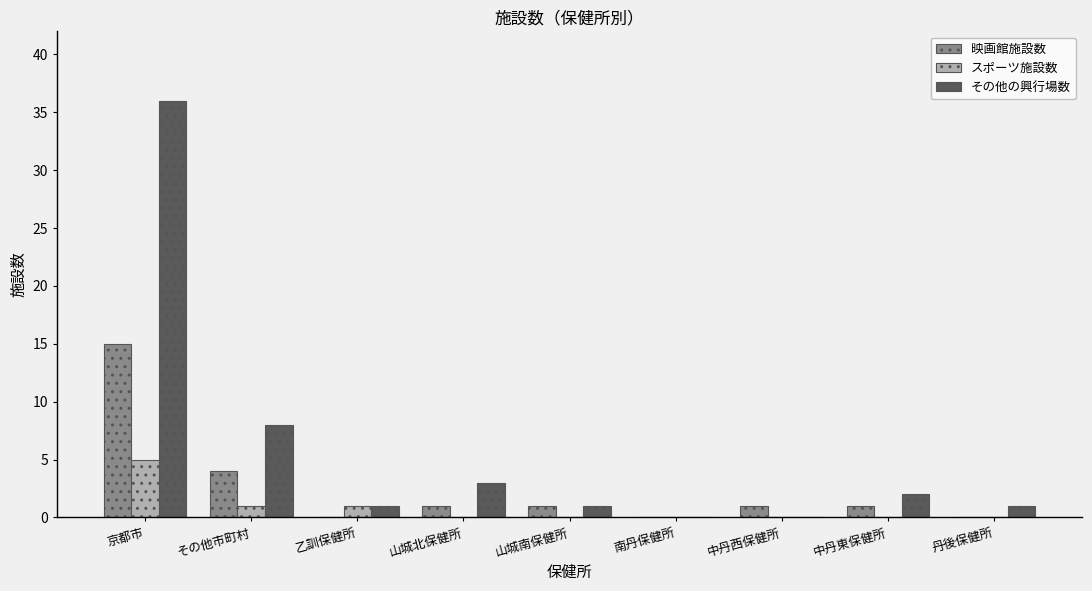

Which series has the largest total across all categories?

その他の興行場数